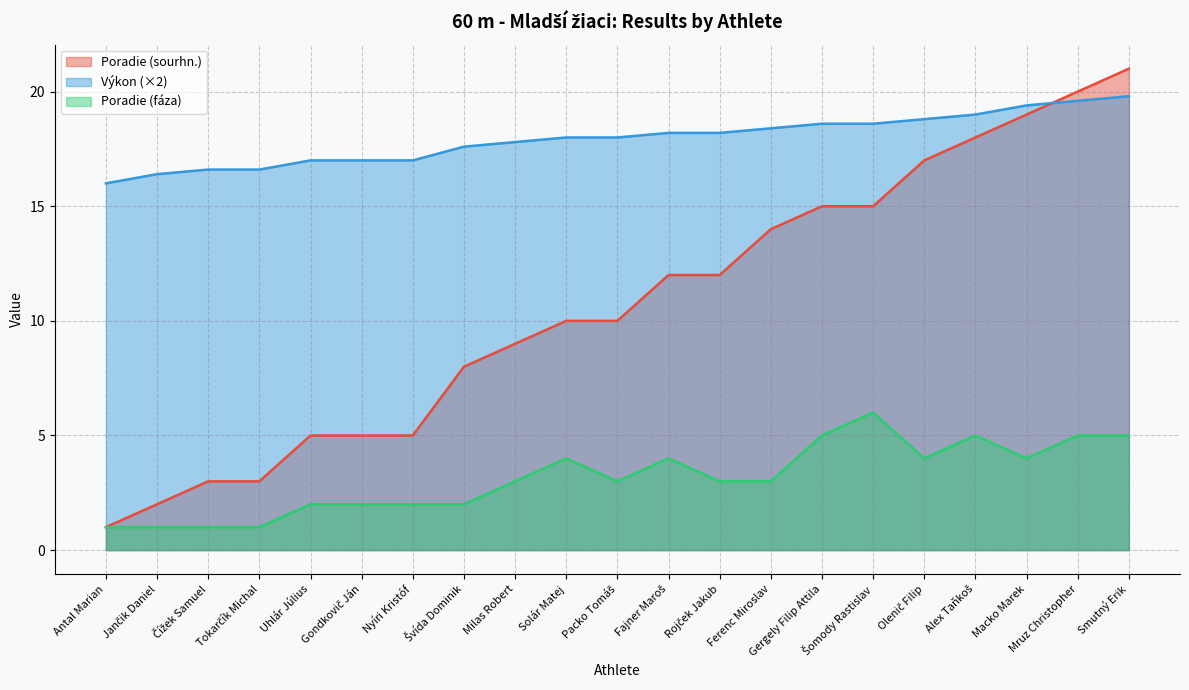

Where is the first local minimum for Poradie (fáza)?

Packo Tomáš